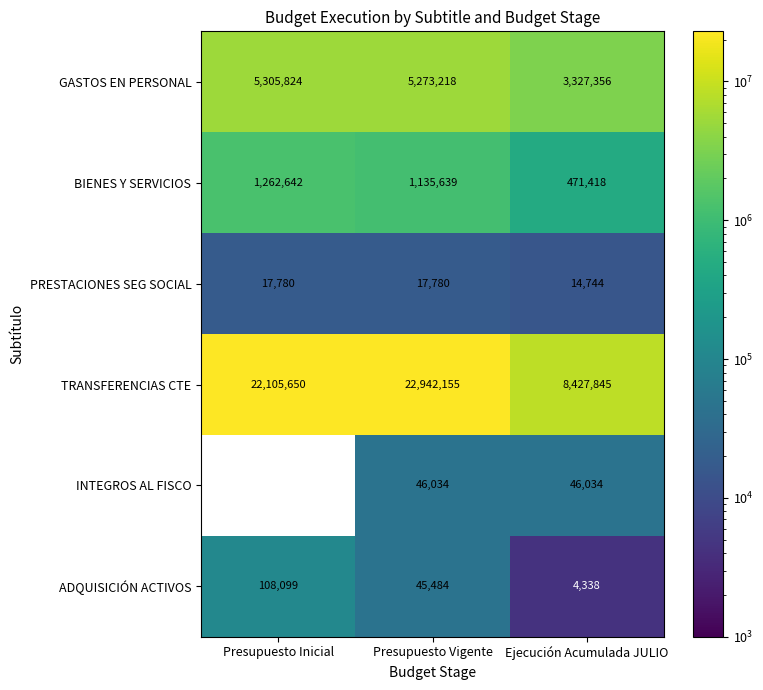

At which category is the sum across all series the highest?

Presupuesto Vigente